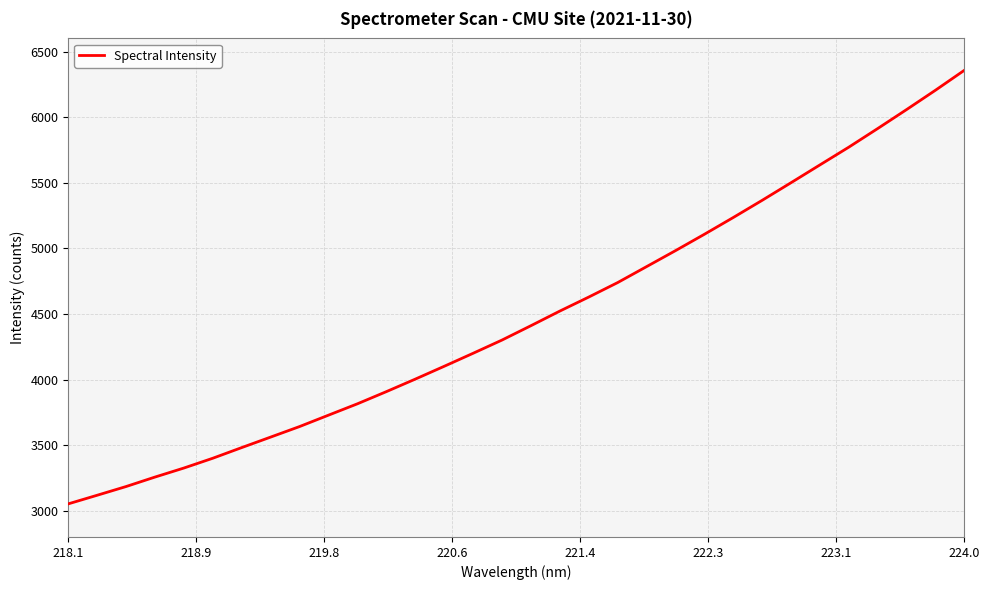

What is the smallest value displayed?

3051.8